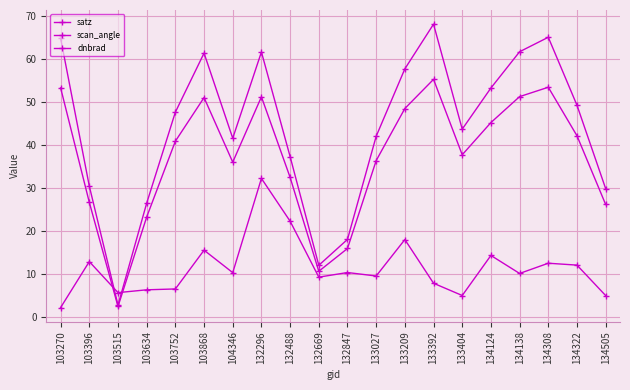

The scan_angle series shows 1.1 at 103515. True or false?

False